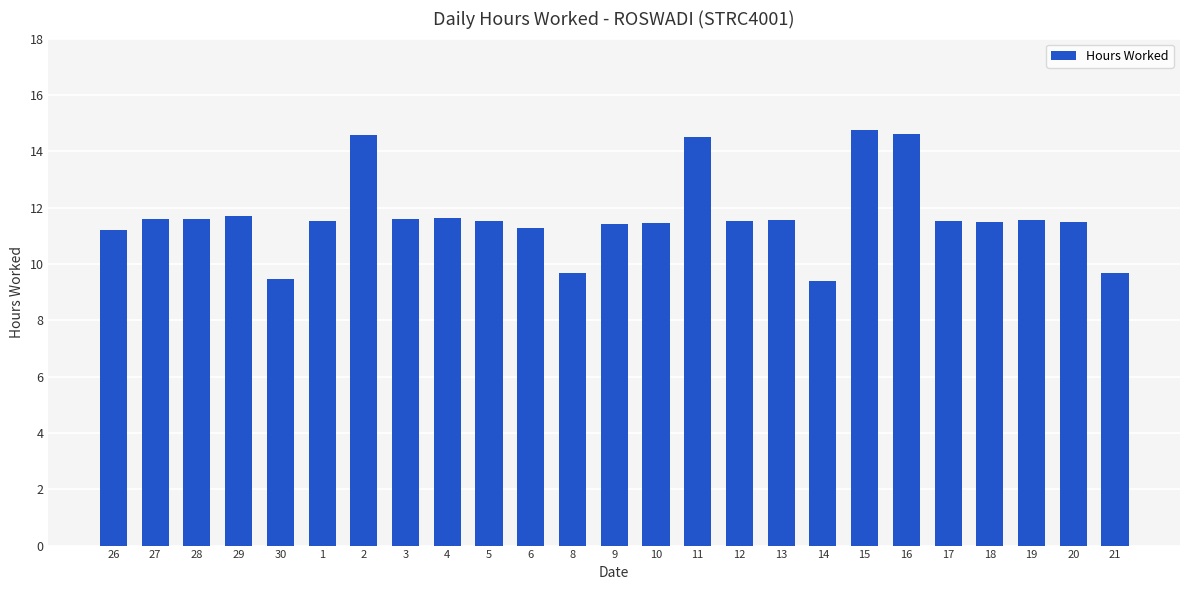

How many data points are less than 11?

4